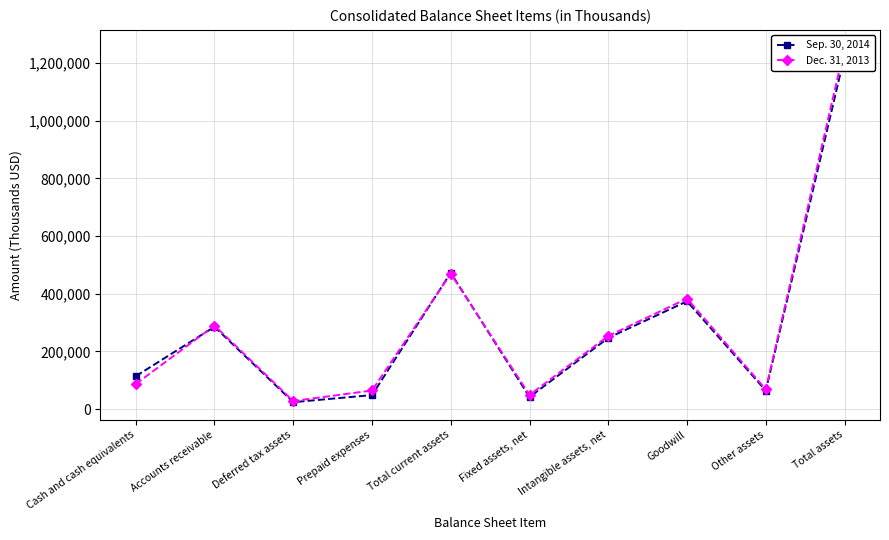

At which label is Dec. 31, 2013 closest to 640810?

Total current assets